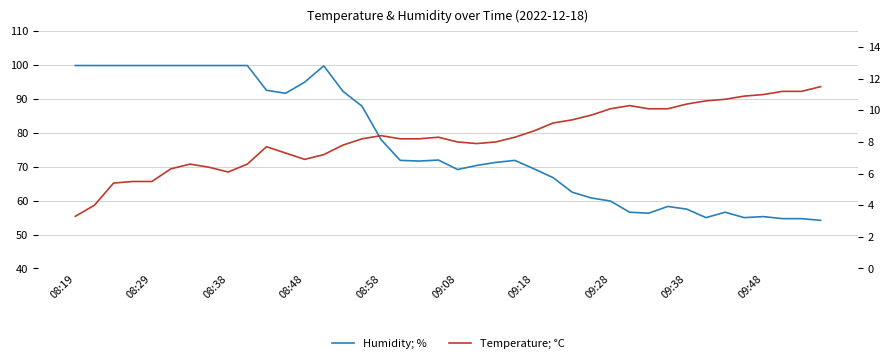

What is the greatest value displayed?

99.9